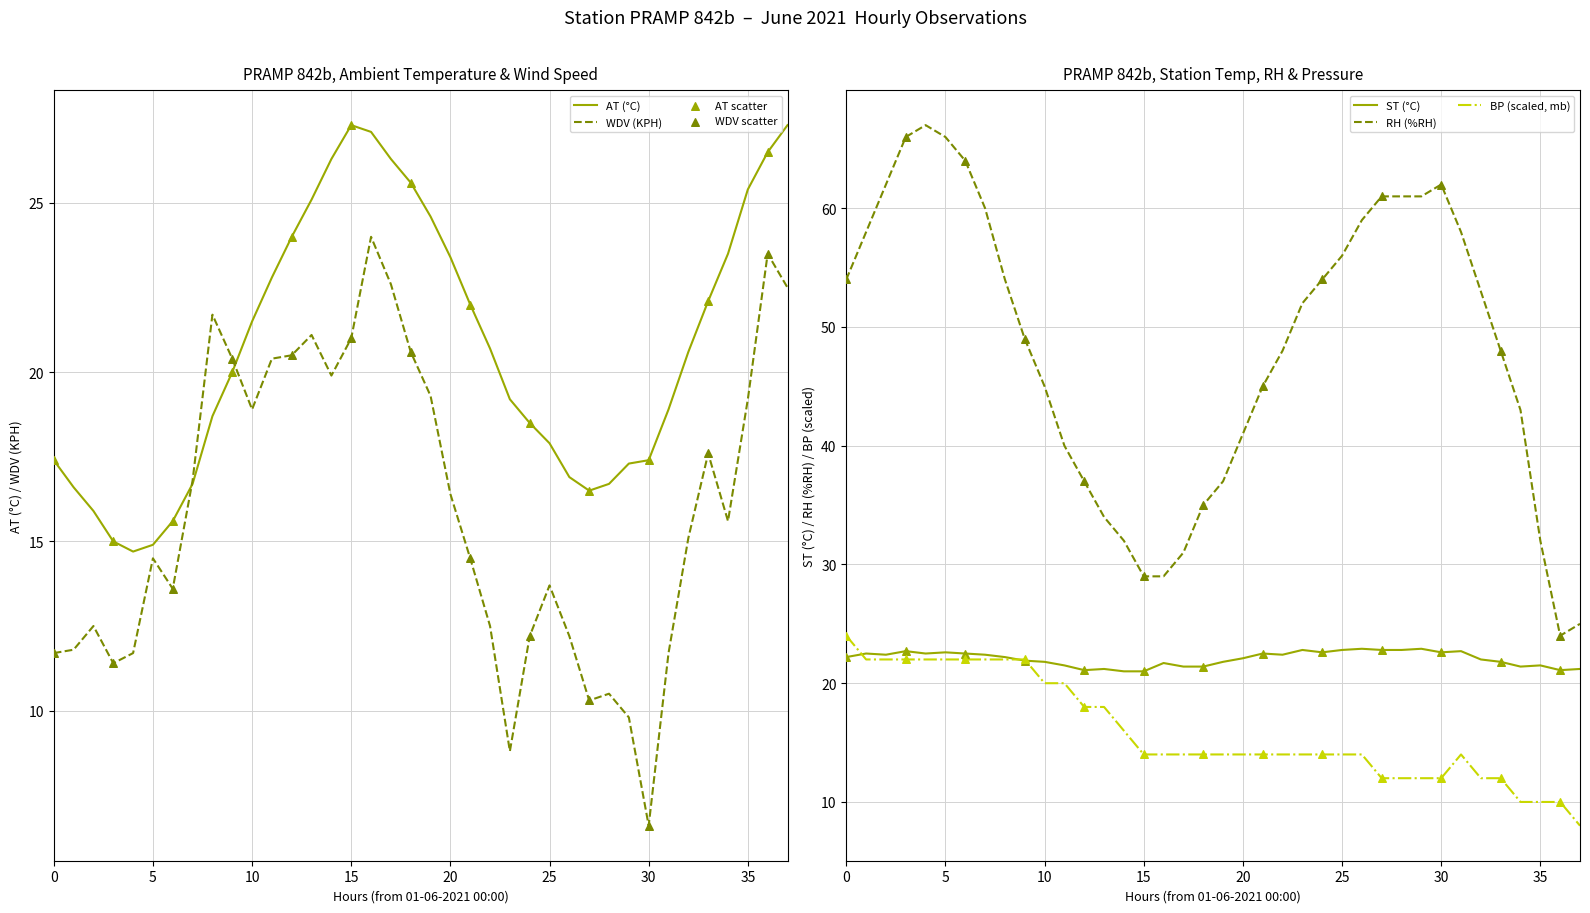

What is the total value across all series at 28?

123.0